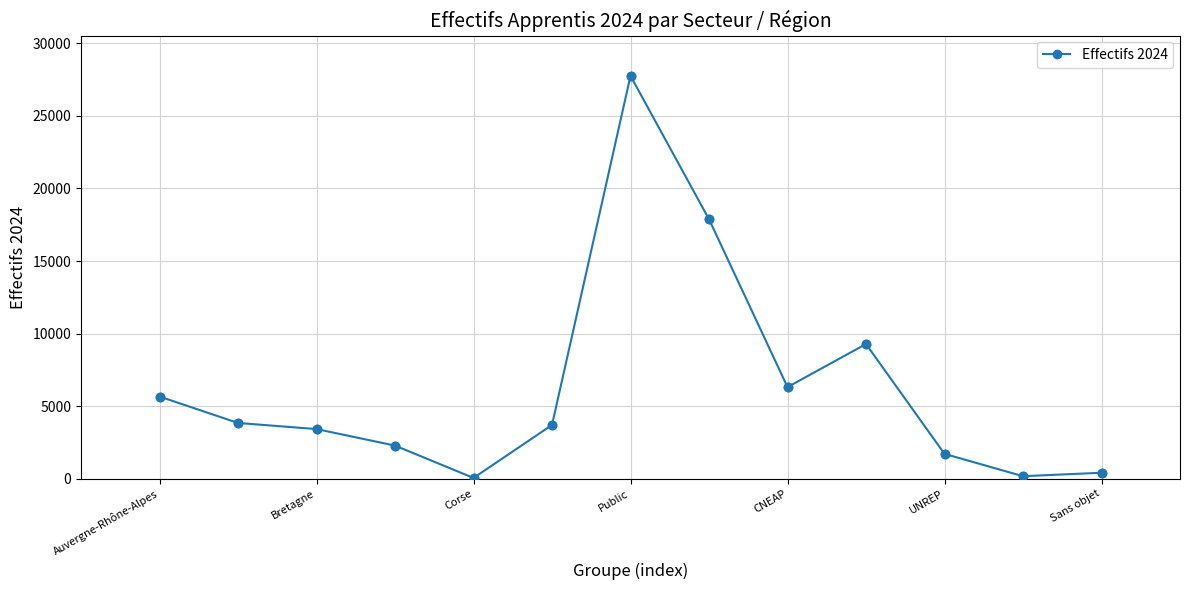

What is the sum of all values?

82471